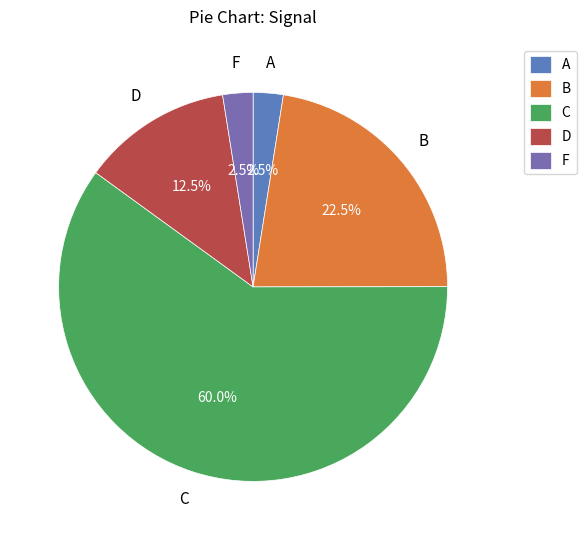

What is the largest slice in the pie chart?

C